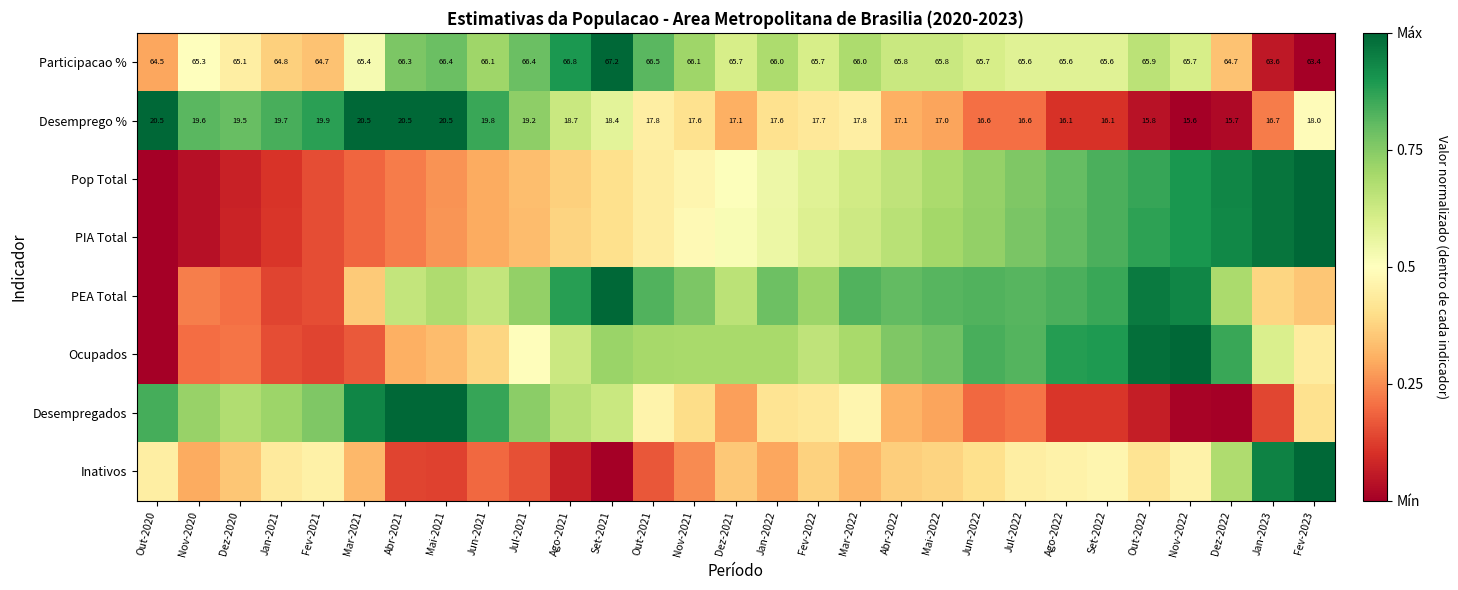

Which category has the lowest value in the PIA Total series?

Out-2020